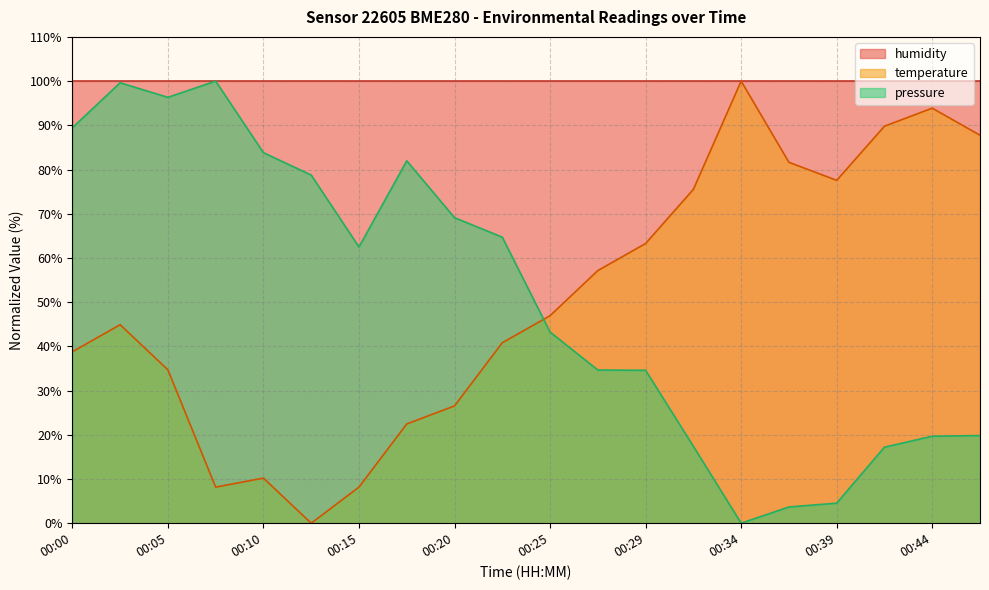

How many interior local peaks does the temperature series have?

4